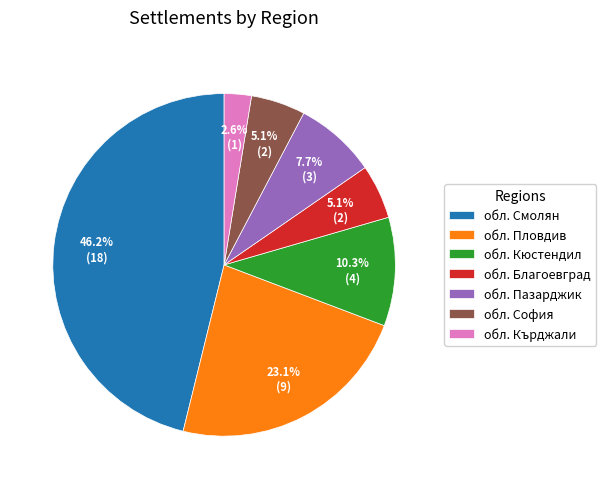

What is the largest slice in the pie chart?

обл. Смолян